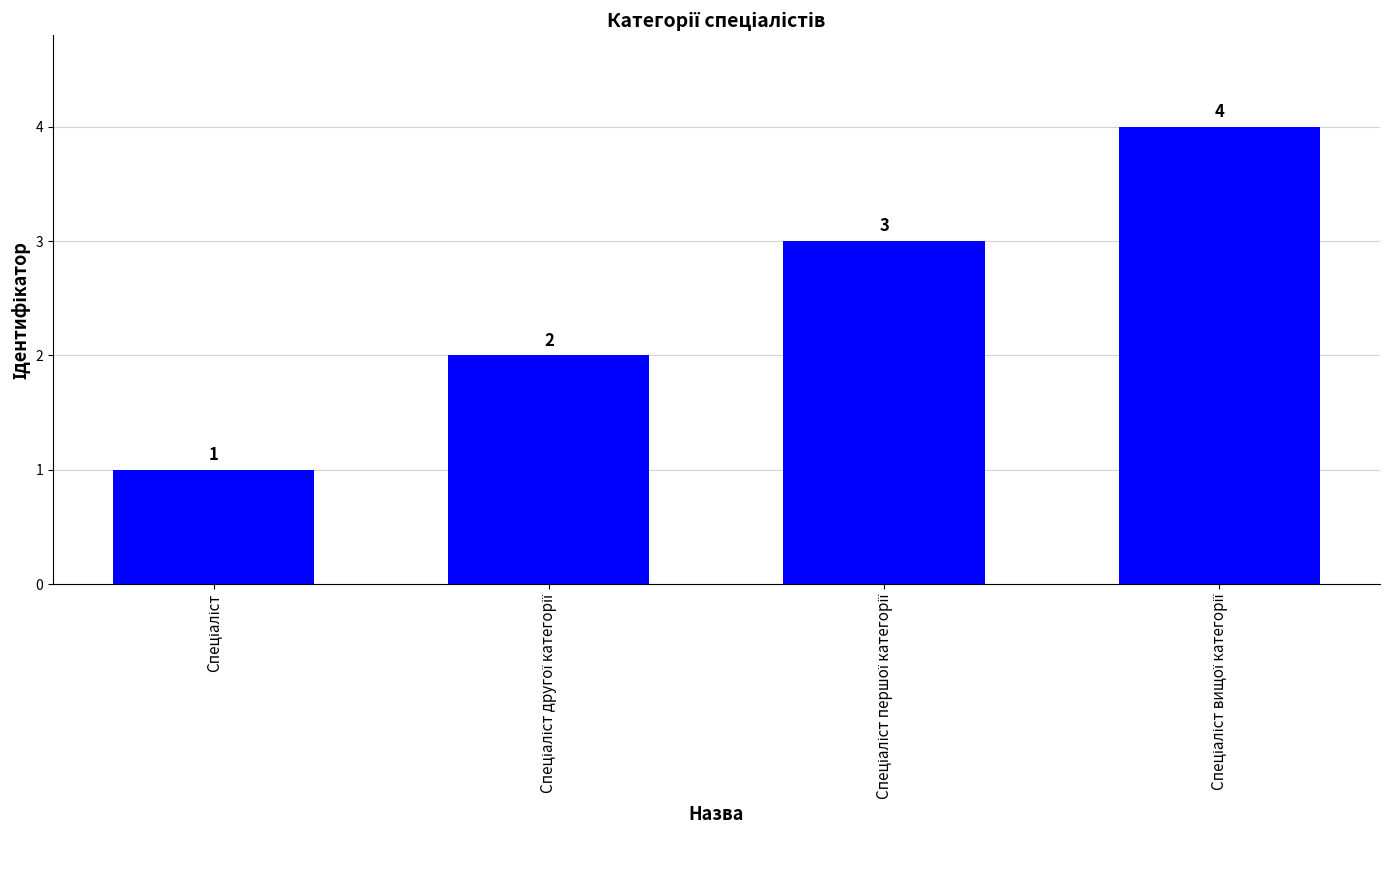

What is the value of the 4th bar from the left?

4